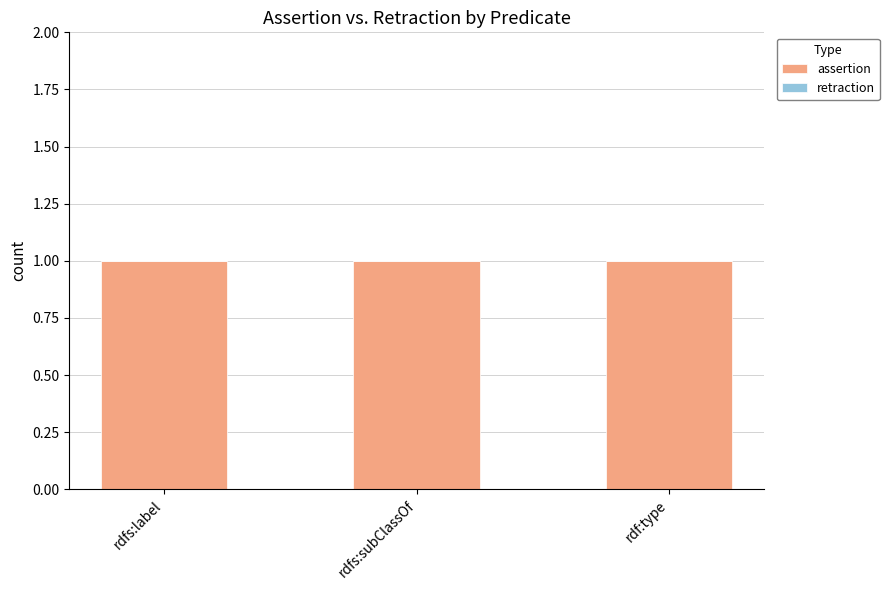

Which series has the widest spread of values?

assertion